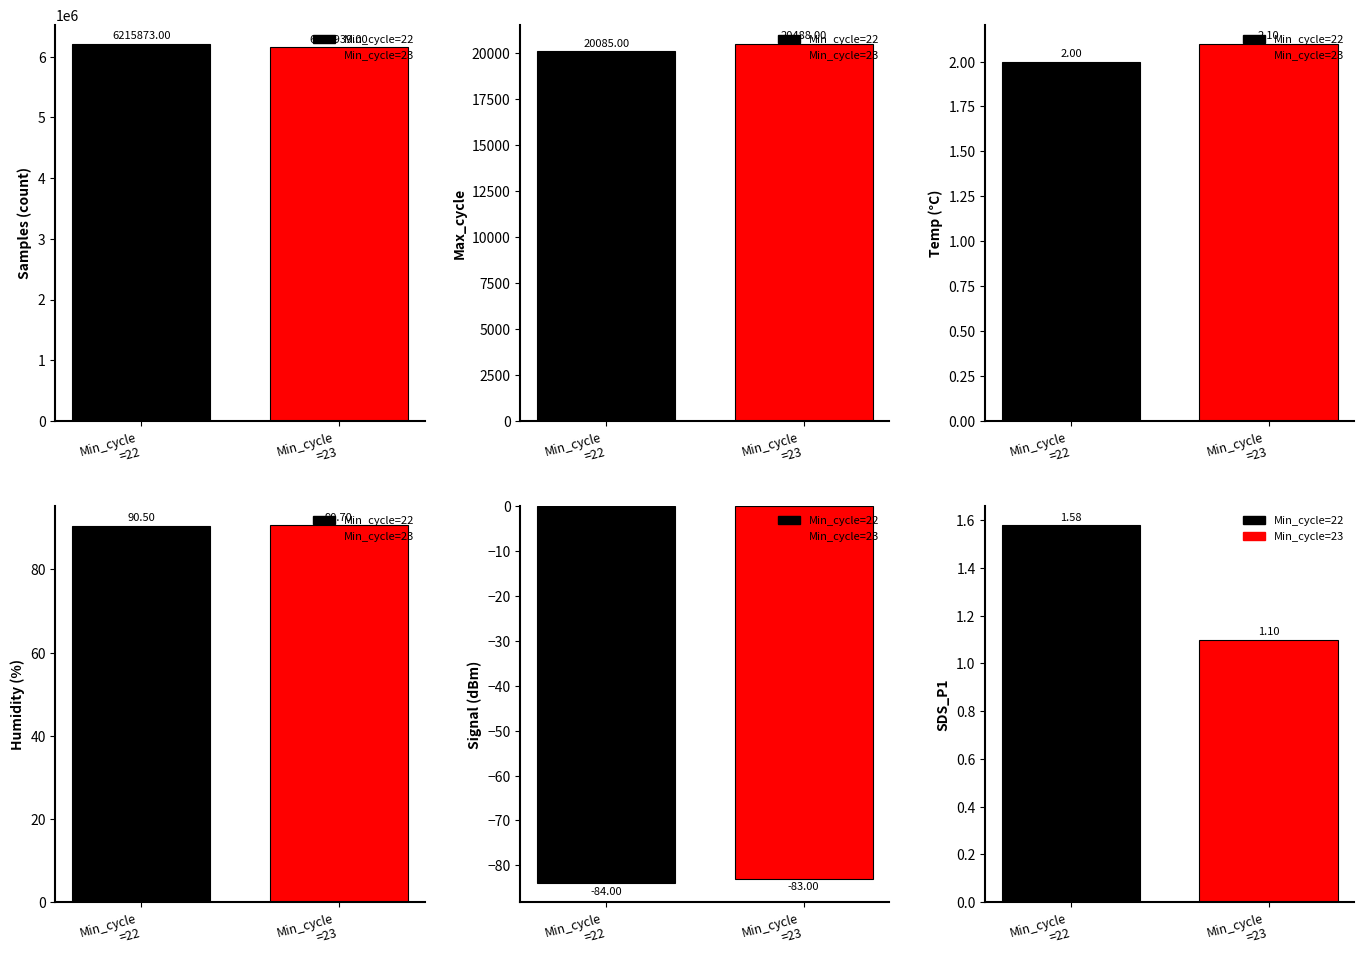

Which series has the widest spread of values?

Samples